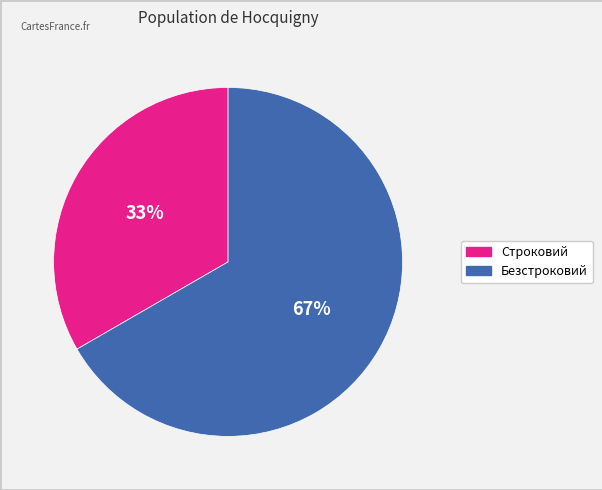

To the nearest percent, what is the combined percentage of Строковий and Безстроковий?

100%